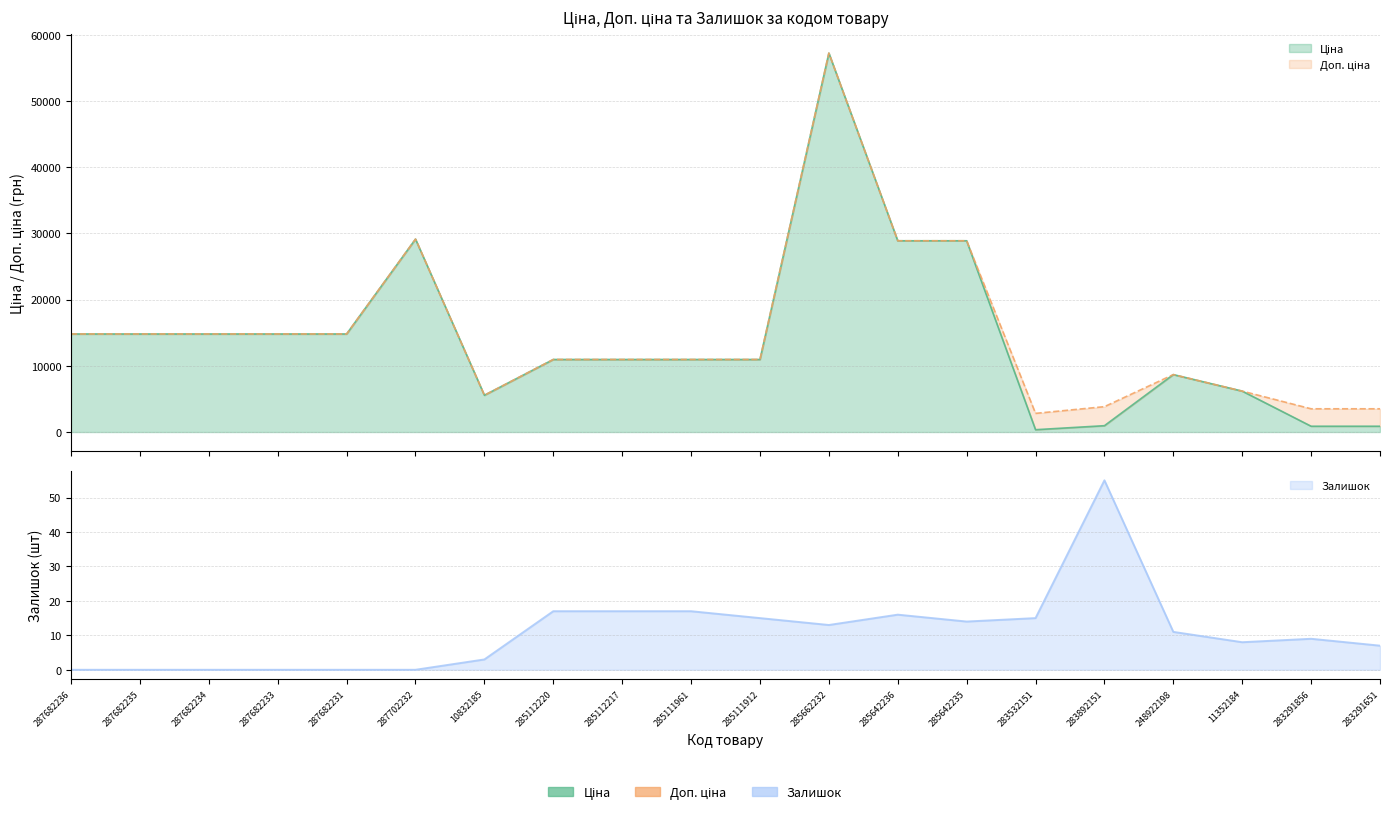

What are all the series names shown in the legend?

Ціна, Доп. ціна, Залишок